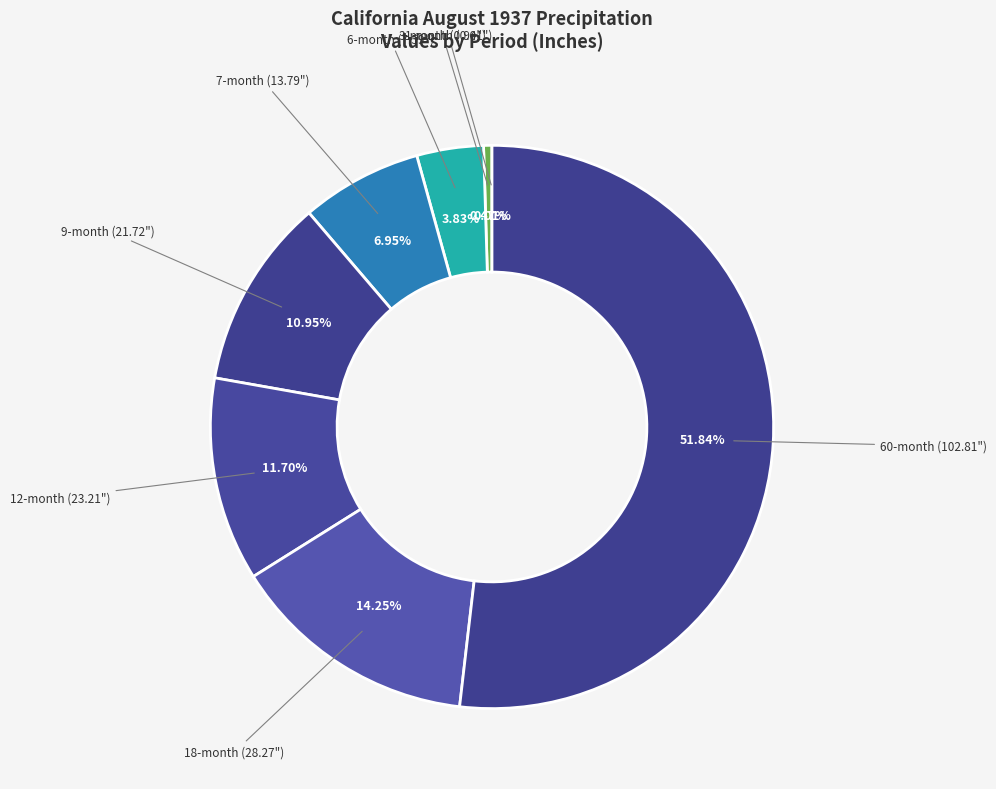

Combined, do 60-month (102.81") and 3-month (0.94") account for over 50%?

Yes